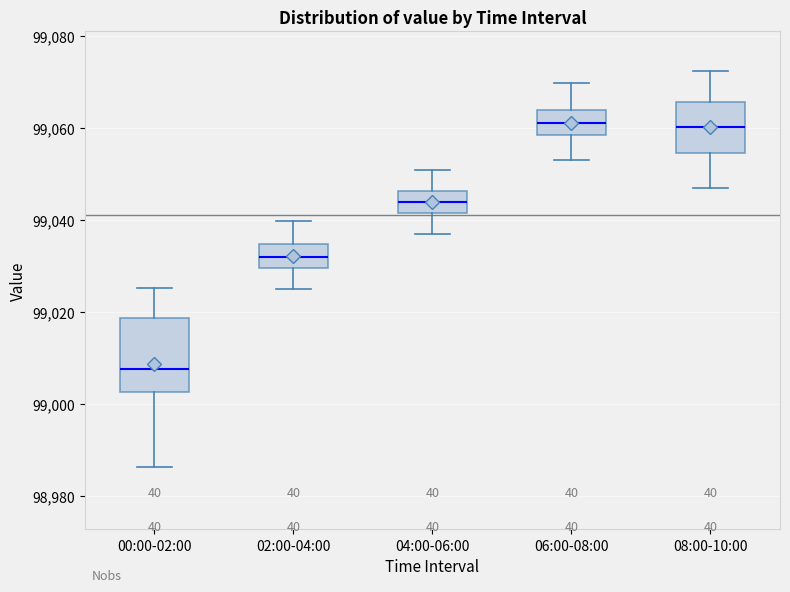

Reading left to right, transcribe this box plot: for each box, give where its median line is, the range the box spans, and where its two whiskers end, as read against the y-axis. The values are not printed on the chart, so give them approximately, as read against the axis.

00:00-02:00: median 99008, box 99002 to 99018, whiskers 98986 to 99026
02:00-04:00: median 99032, box 99030 to 99034, whiskers 99026 to 99040
04:00-06:00: median 99044, box 99042 to 99046, whiskers 99038 to 99052
06:00-08:00: median 99062, box 99058 to 99064, whiskers 99054 to 99070
08:00-10:00: median 99060, box 99054 to 99066, whiskers 99048 to 99072